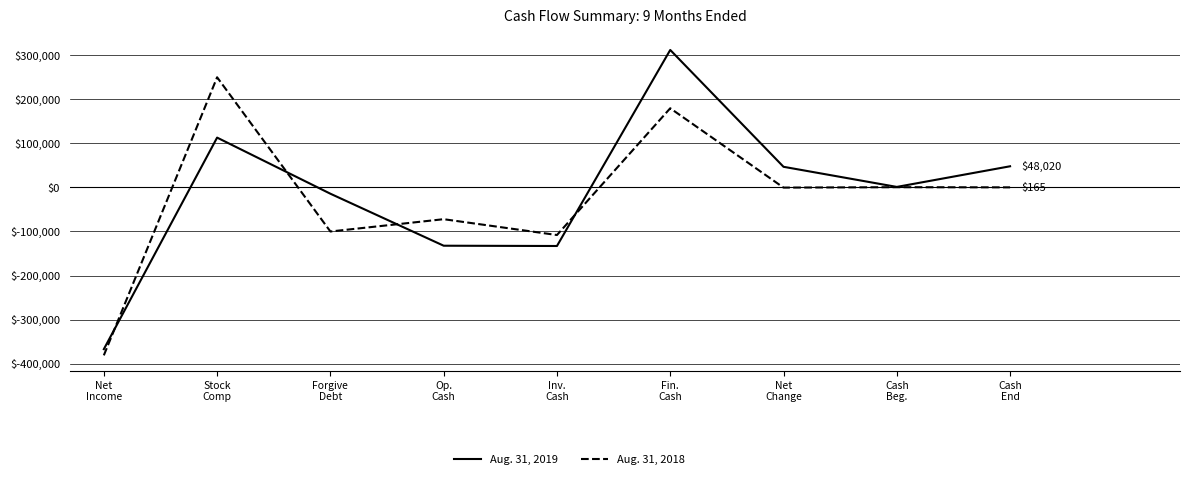

Count the number of categories in the chart.

9